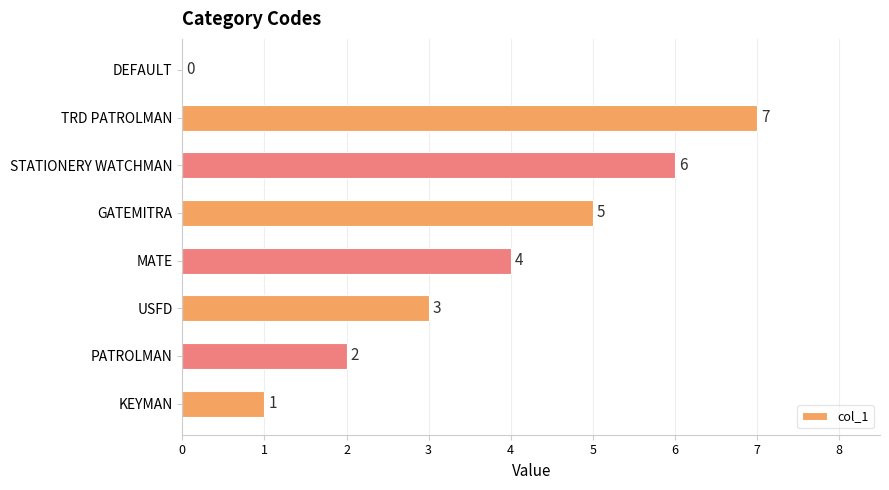

At which label is the value closest to 3?

USFD